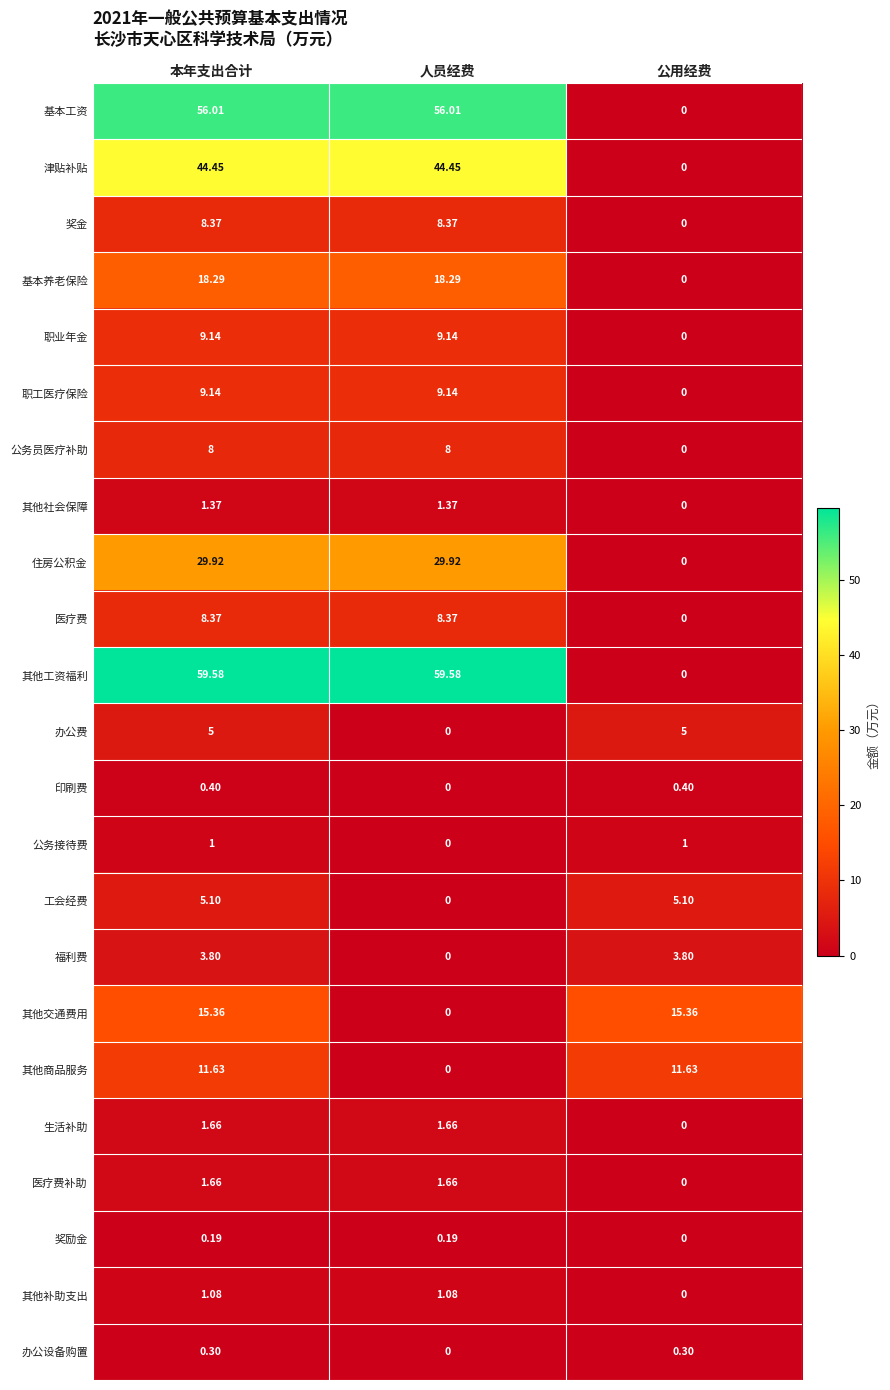

Between 本年支出合计 and 公用经费, which series saw the biggest shift?

其他工资福利